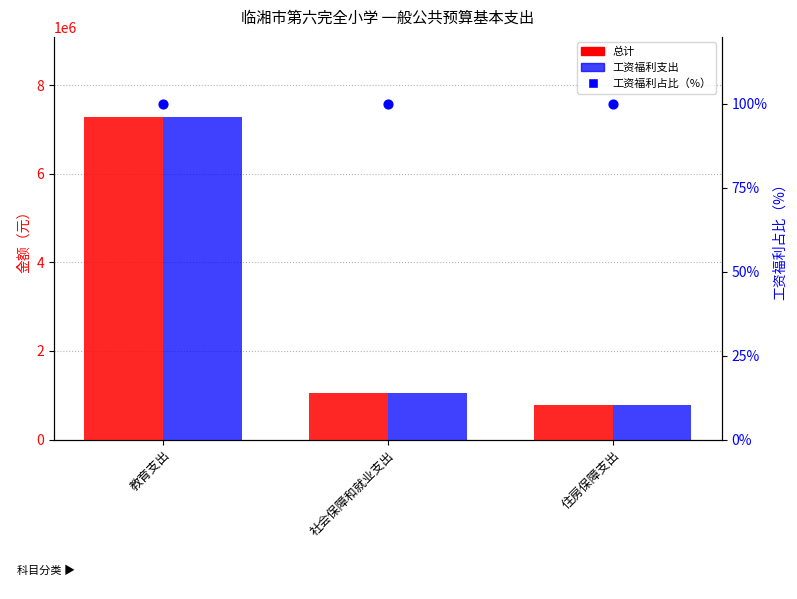

At which category is the sum across all series the highest?

教育支出